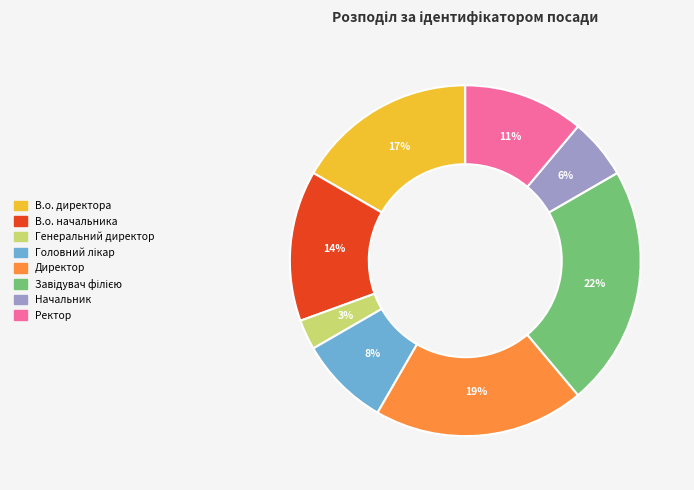

Is there a majority slice in this chart?

No